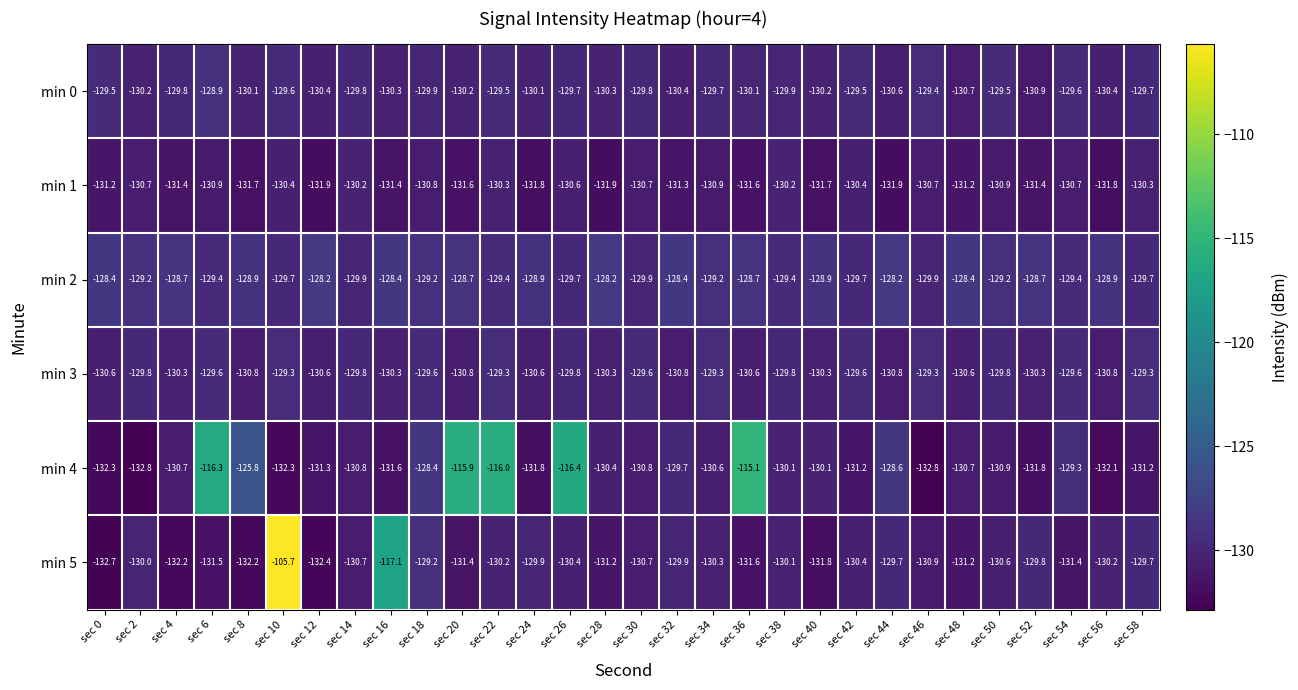

How many series are shown in this chart?

6